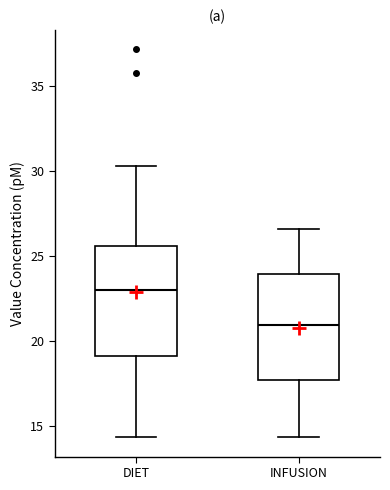

Which box has the highest median line?

DIET